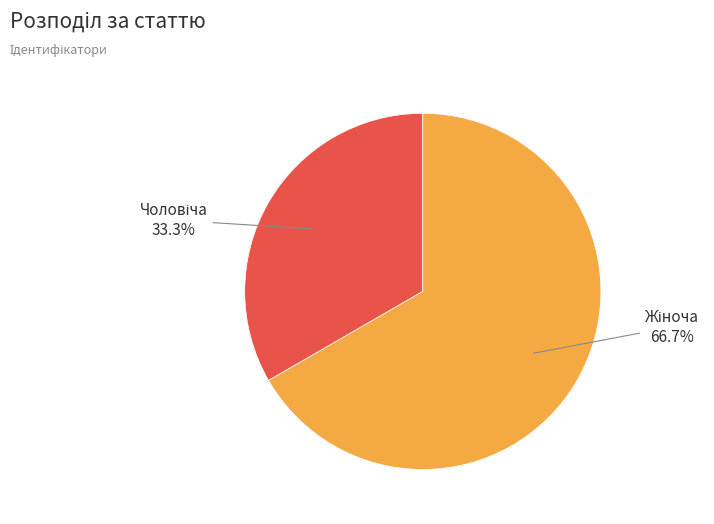

To the nearest percent, what is the average slice percentage?

50%